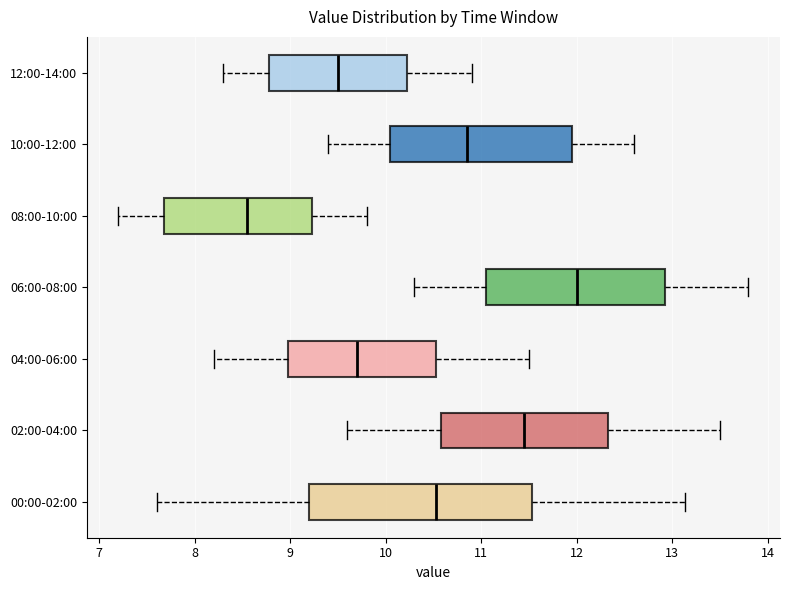

Which box's median line is the furthest to the left?

08:00-10:00